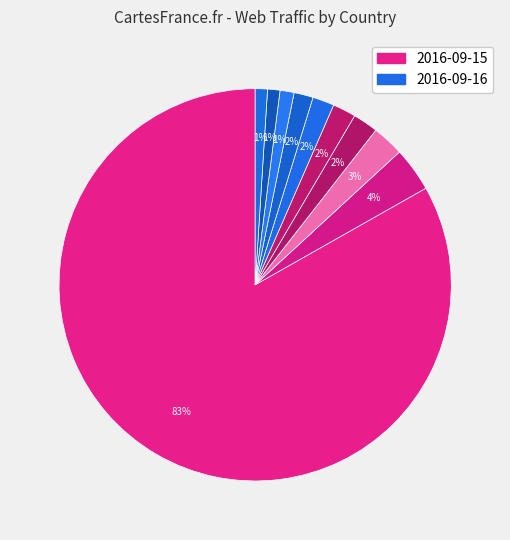

How many slices are in this pie chart?

10